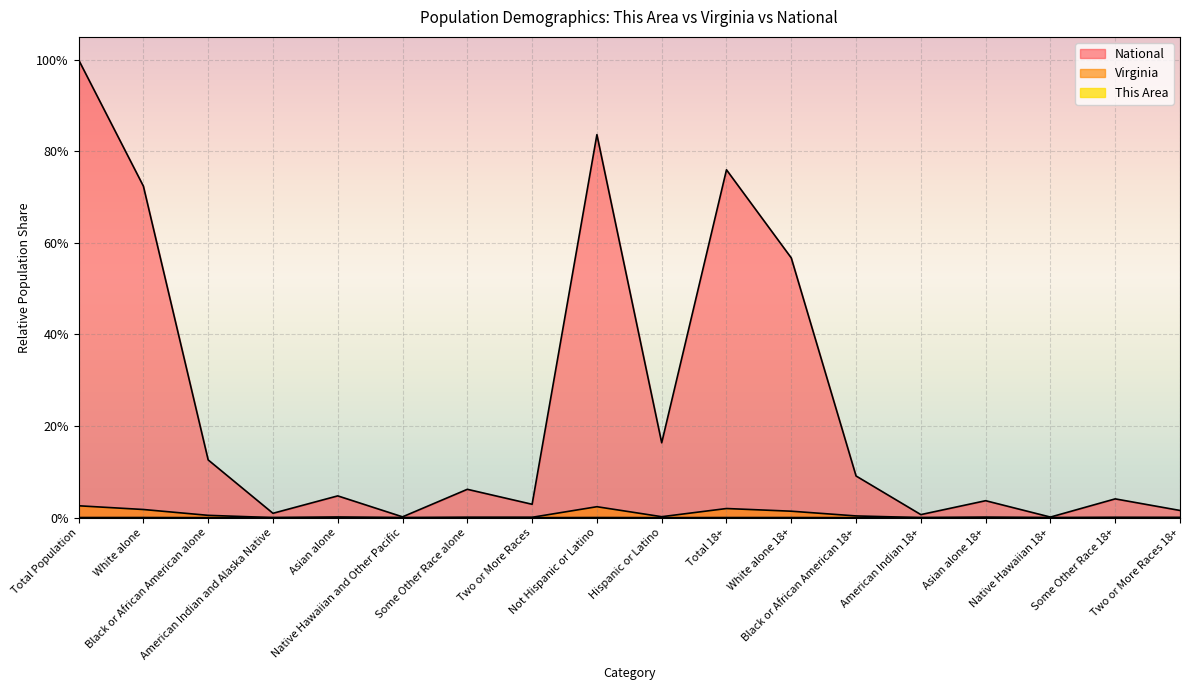

True or false: Virginia and This Area intersect in this chart.

False